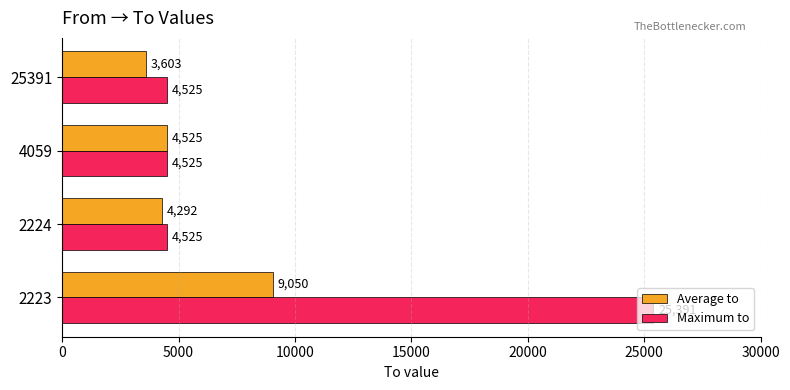

What is the difference between the maximum and minimum values in the Average to series?

5447.1